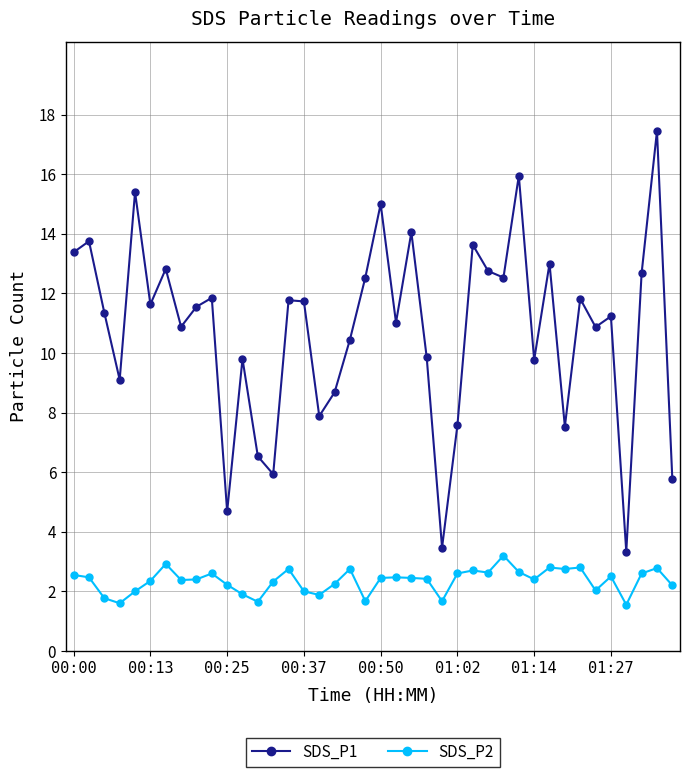

What is the sum of all SDS_P2 values?

94.1